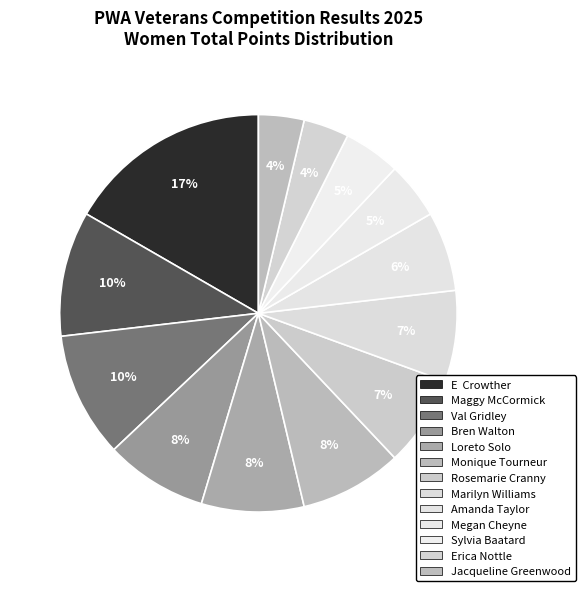

Is there any slice that represents more than half of the pie?

No